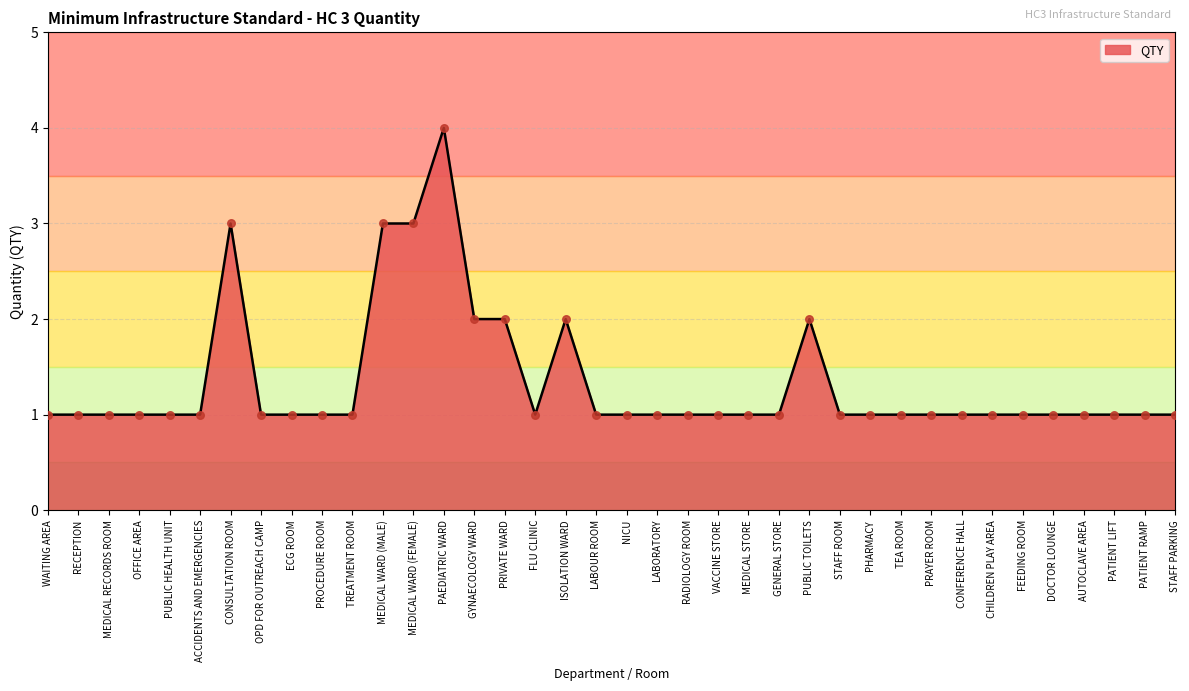

Approximately how many times larger is the value at OPD FOR OUTREACH CAMP compared to NICU?

1.0